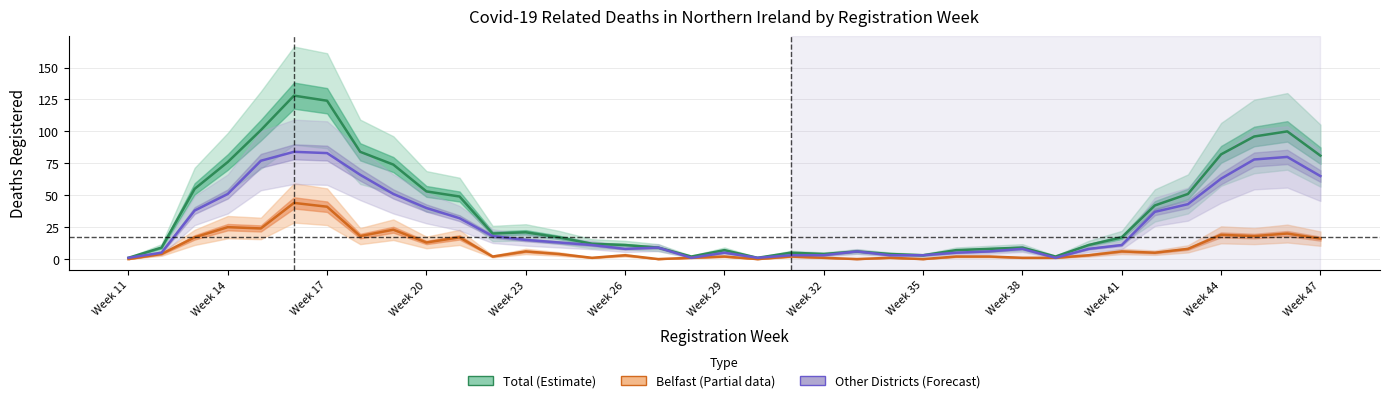

Which series has the largest total across all categories?

Total Deaths